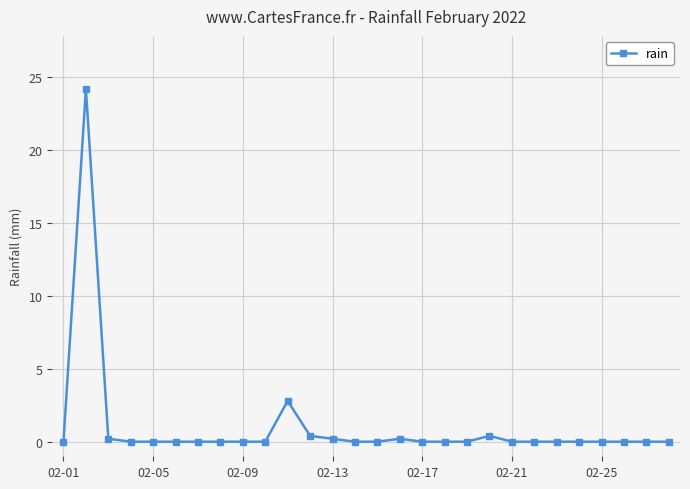

What is the average value?

1.0